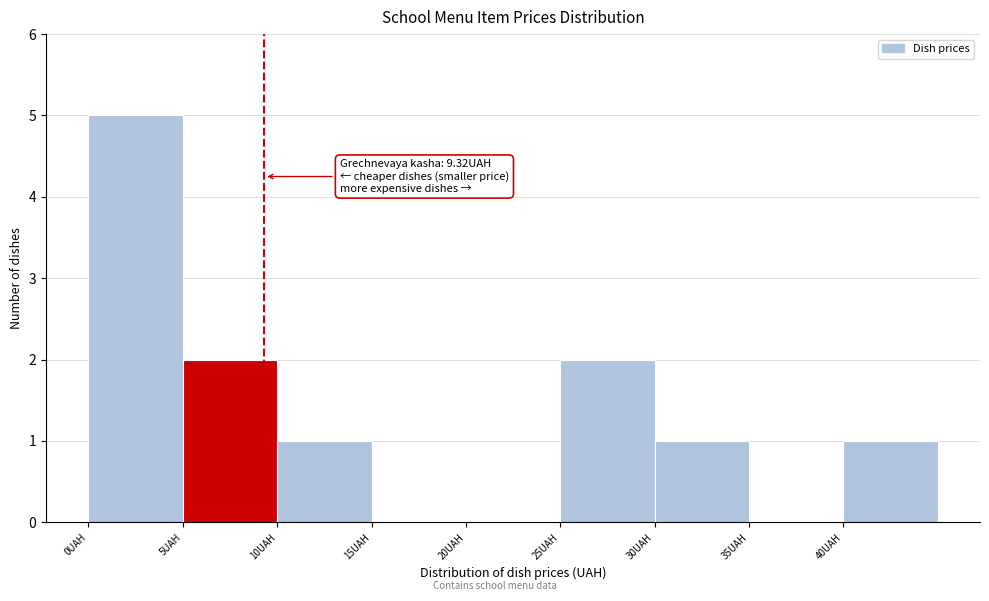

Which range on the x-axis has the tallest bar?

0 to 5